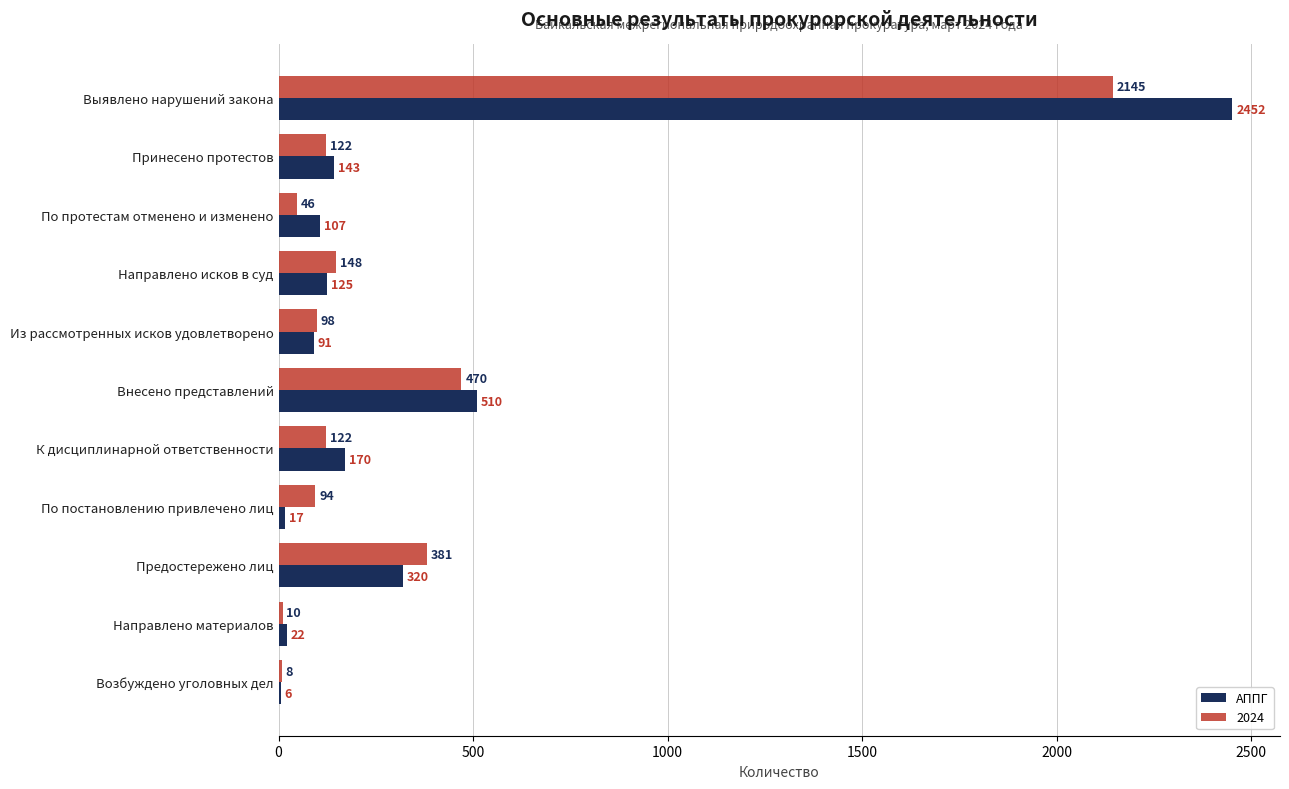

True or false: 2024 has a value of 381 at Предостережено лиц.

True